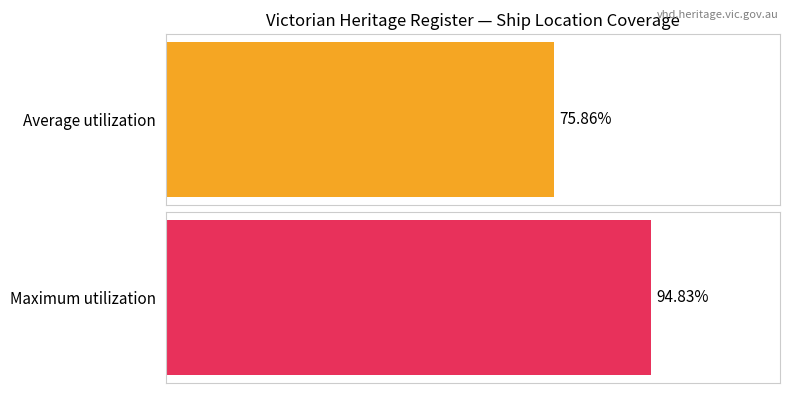

Does the chart contain stacked bars?

No